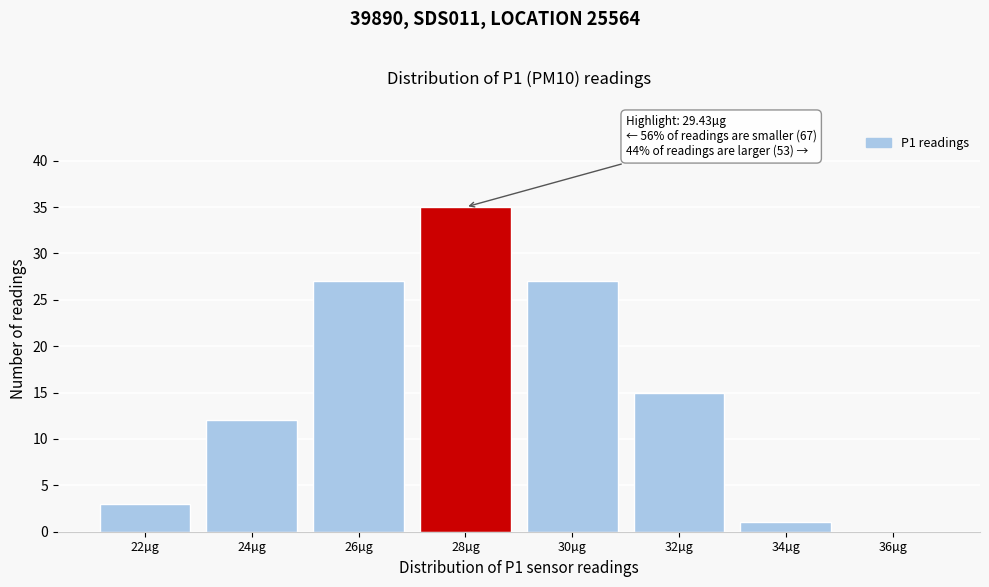

Reading left to right, transcribe all the data shown in this chart.

22µg=3	24µg=12	26µg=27	28µg=35	30µg=27	32µg=15	34µg=1	36µg=0